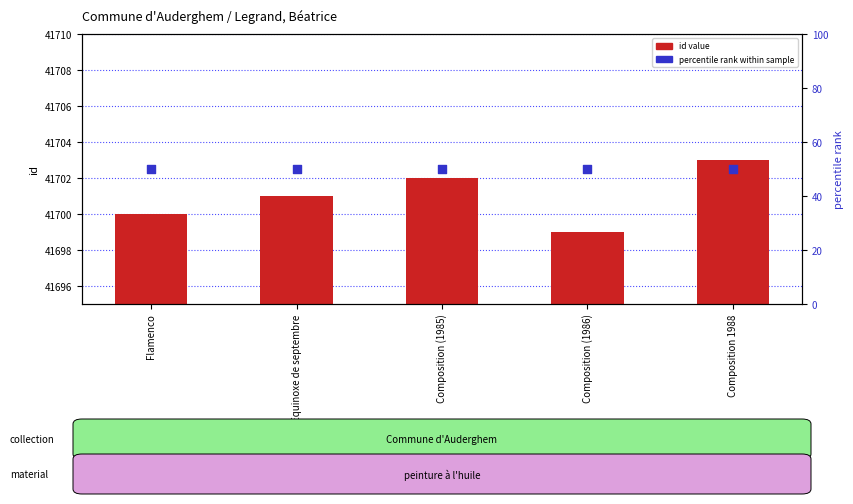

At which category is the sum across all series the highest?

Composition 1988